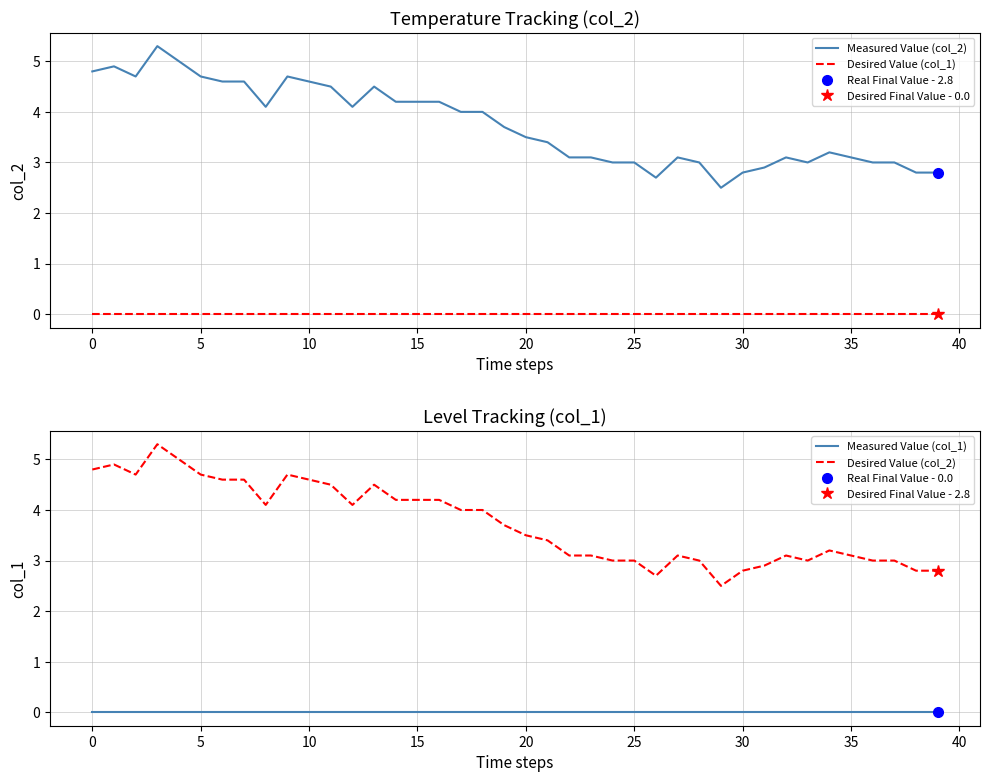

True or false: Measured Value (col_1) has a value of 0.0 at 17.

True